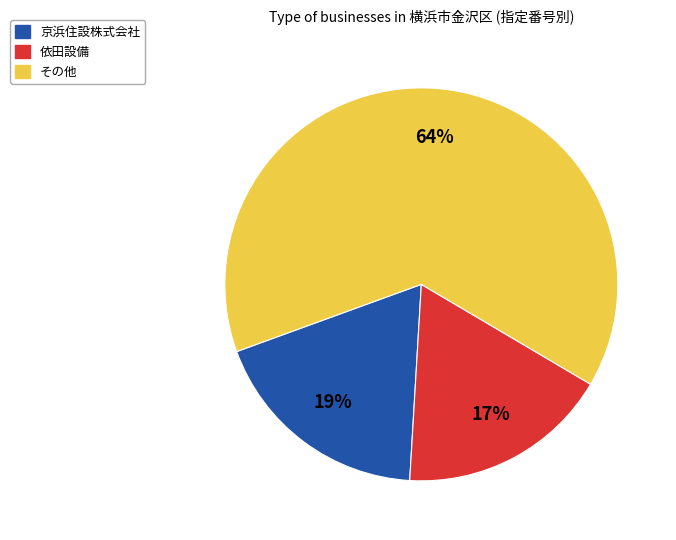

Does 依田設備 account for over 50% of the chart?

No